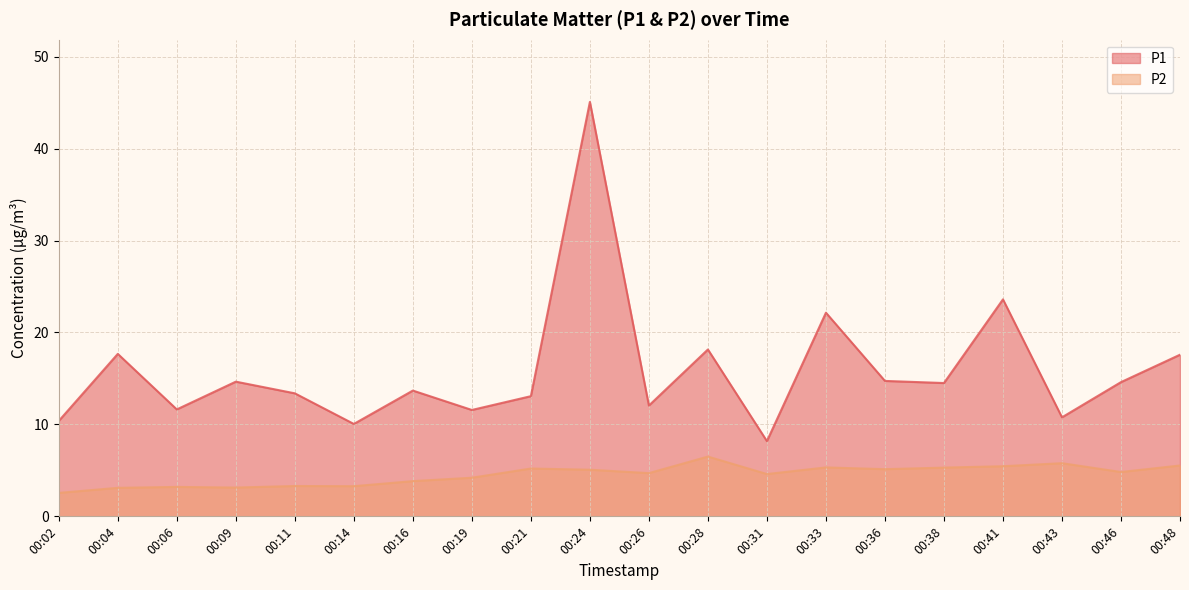

Reading left to right, what are all the values shown in this chart?

P1: 10.4	17.7	11.6	14.7	13.4	10.1	13.7	11.6	13.1	45.1	12.1	18.1	8.2	22.1	14.7	14.5	23.6	10.8	14.6	17.6
P2: 2.5	3.1	3.2	3.1	3.3	3.3	3.8	4.2	5.2	5.1	4.7	6.5	4.6	5.3	5.1	5.3	5.5	5.8	4.8	5.5